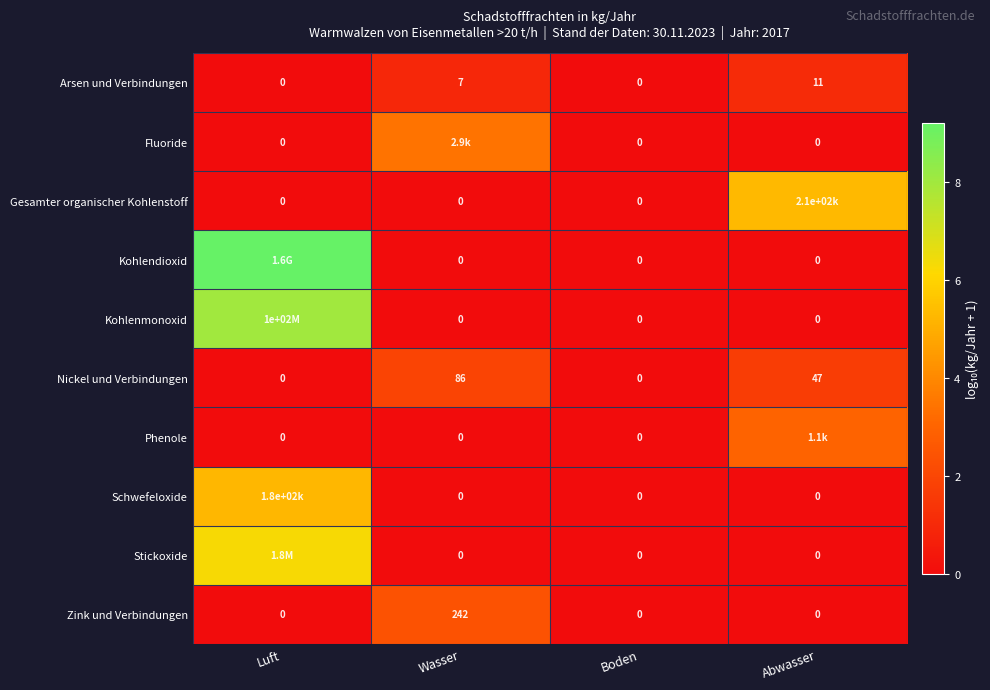

Where does the Nickel und Verbindungen series first go above 47?

Wasser